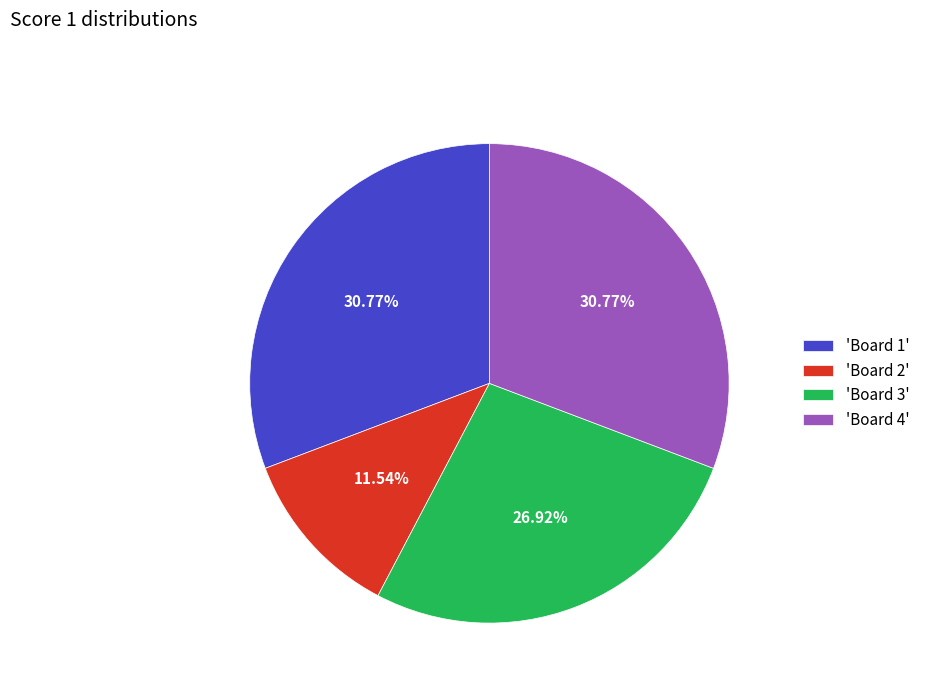

Which slice is the smallest?

'Board 2'